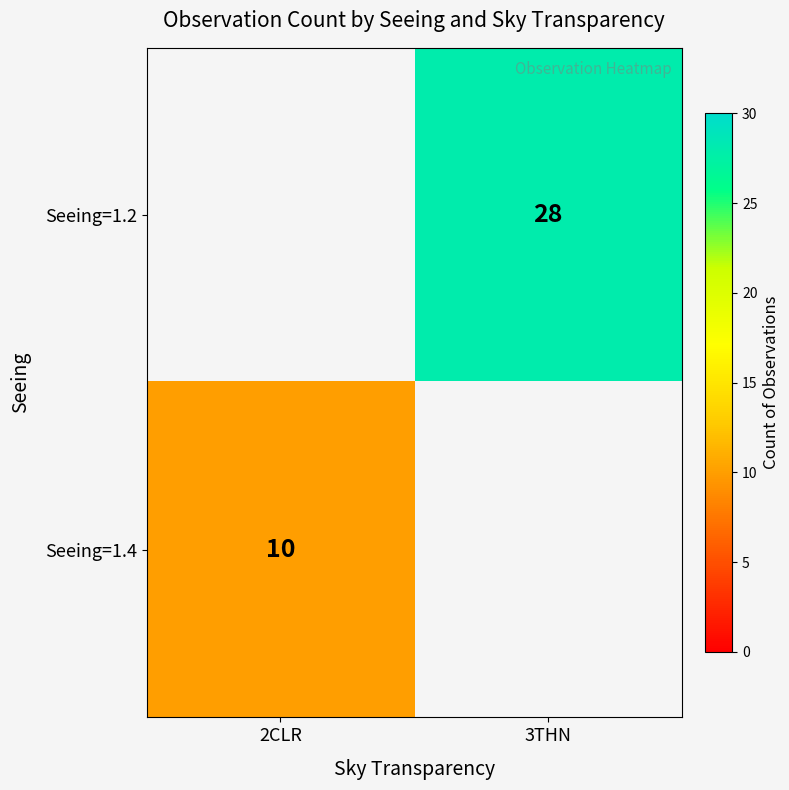

Is it true that Seeing=1.2 equals 7 at 3THN?

False